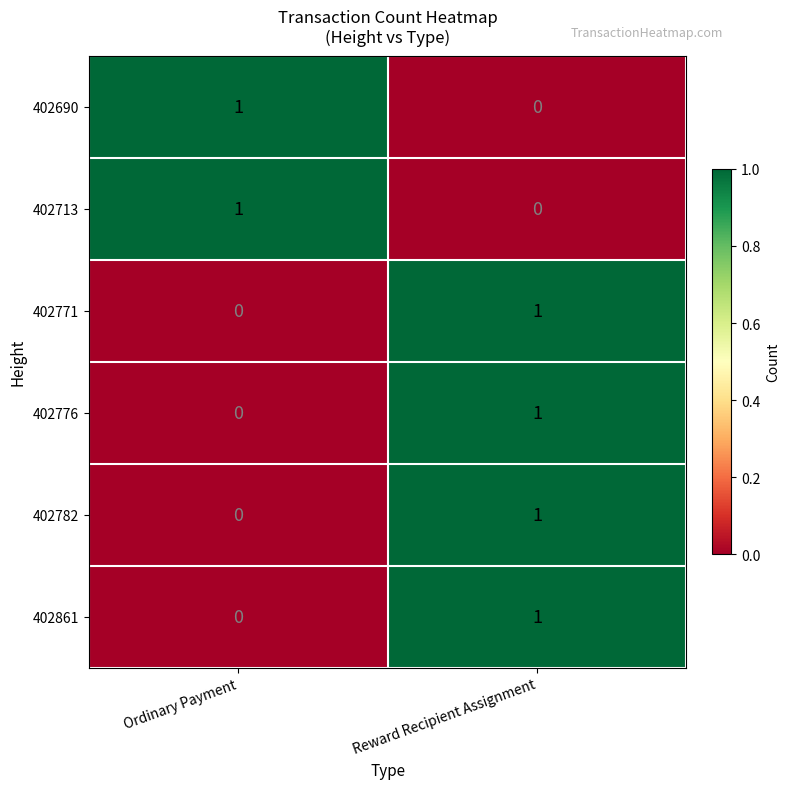

Rank the categories by 402771 value from highest to lowest.

Reward Recipient Assignment, Ordinary Payment